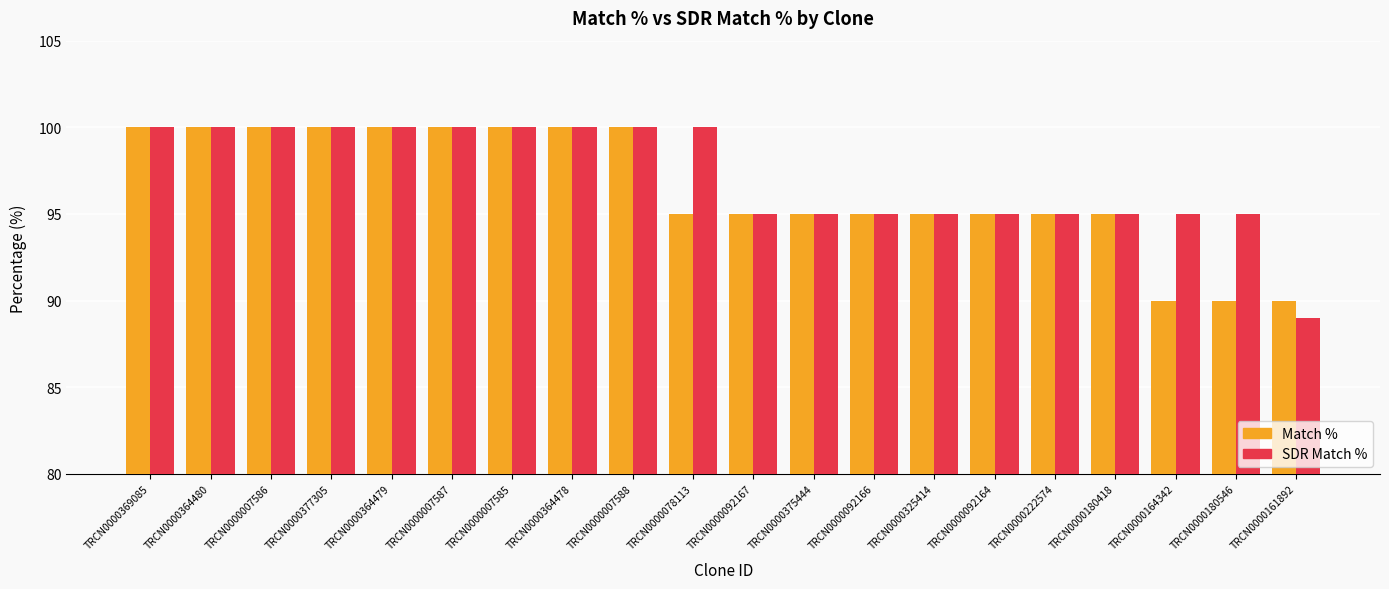

What is the label of the 11th bar from the left?

TRCN0000092167